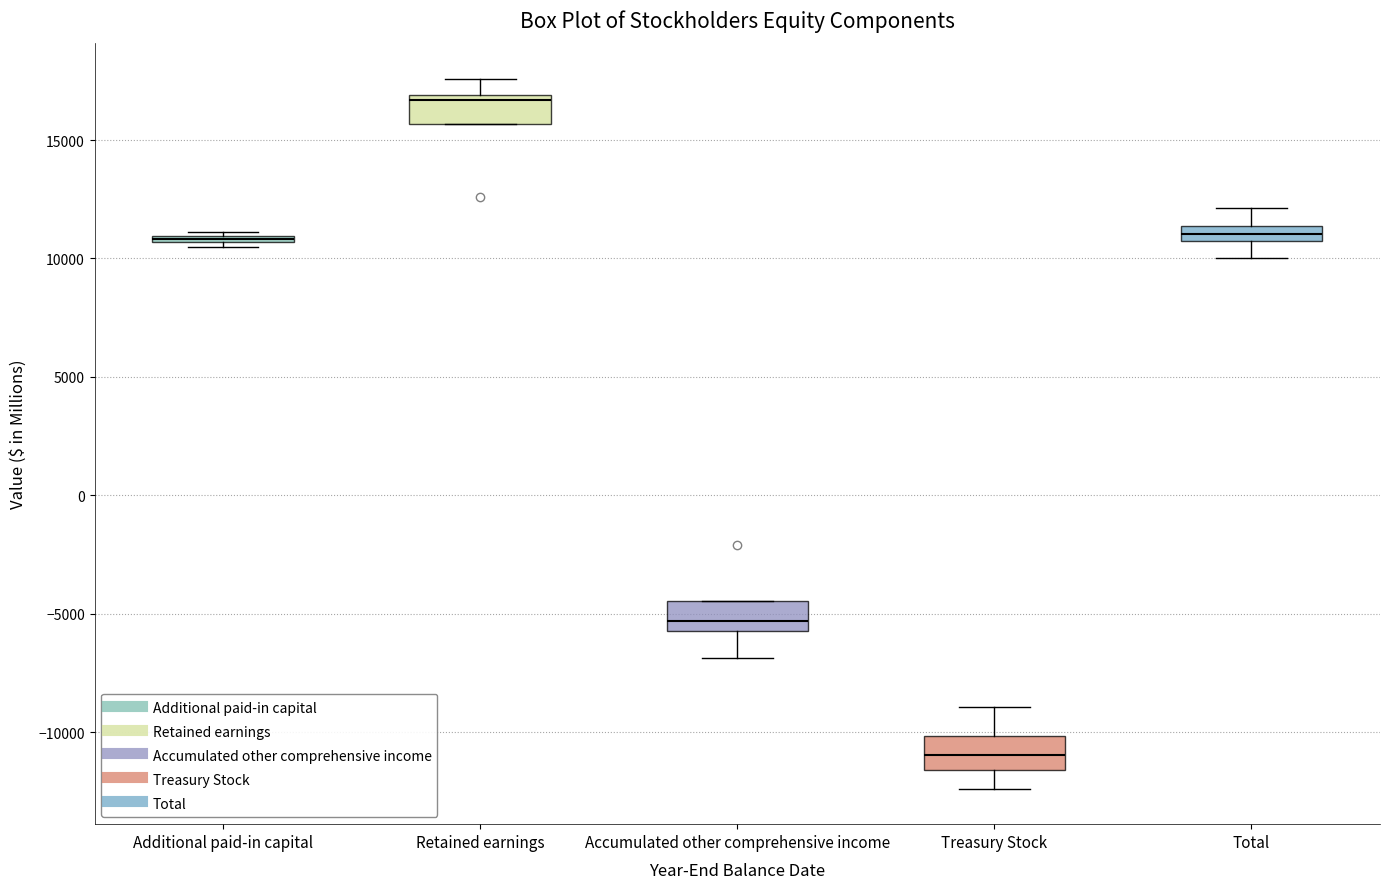

Where is the upper edge of the box for Retained earnings on the y-axis? The values are not printed on the chart, so give them approximately, as read against the axis.

17000